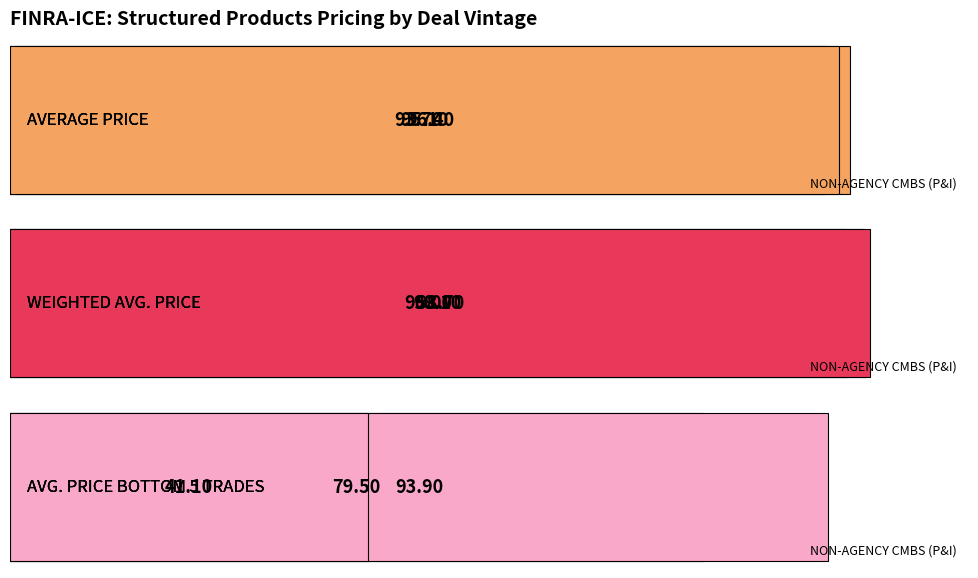

Reading left to right, extract all data points from this chart.

AVERAGE PRICE: 93.7	96.4	95.1
WEIGHTED AVG. PRICE: 96.0	98.1	98.7
AVG. PRICE BOTTOM 5 TRADES: 79.5	93.9	41.1